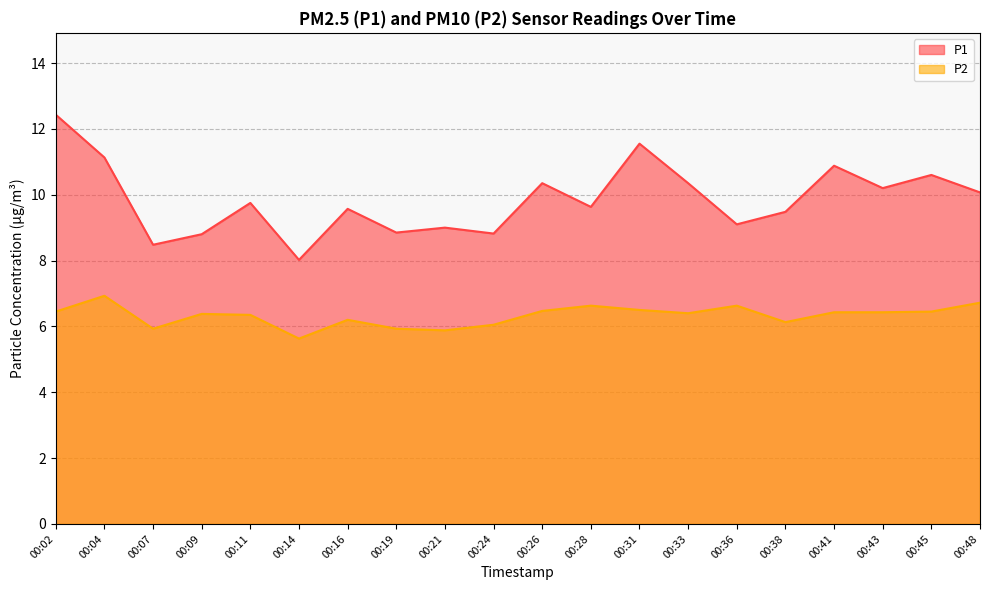

True or false: P1 has a value of 2.8 at 00:45.

False